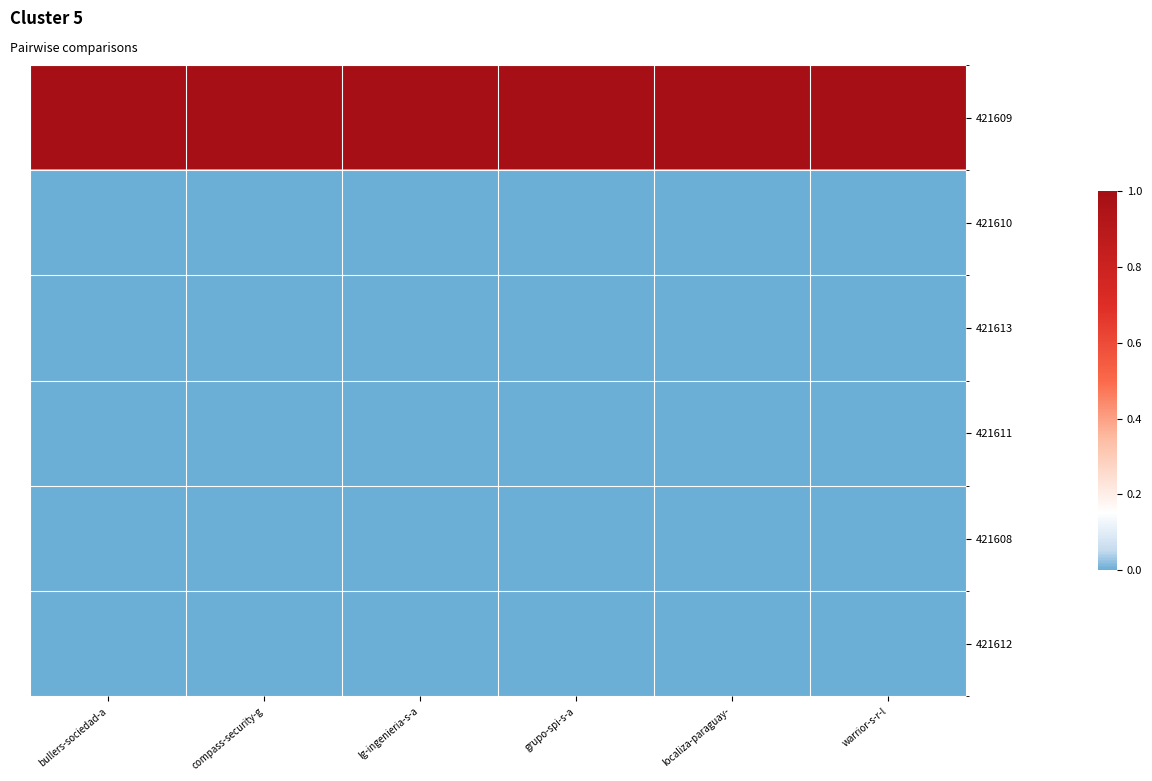

Rank the series by their maximum value, from highest to lowest.

421609, 421610, 421613, 421611, 421608, 421612